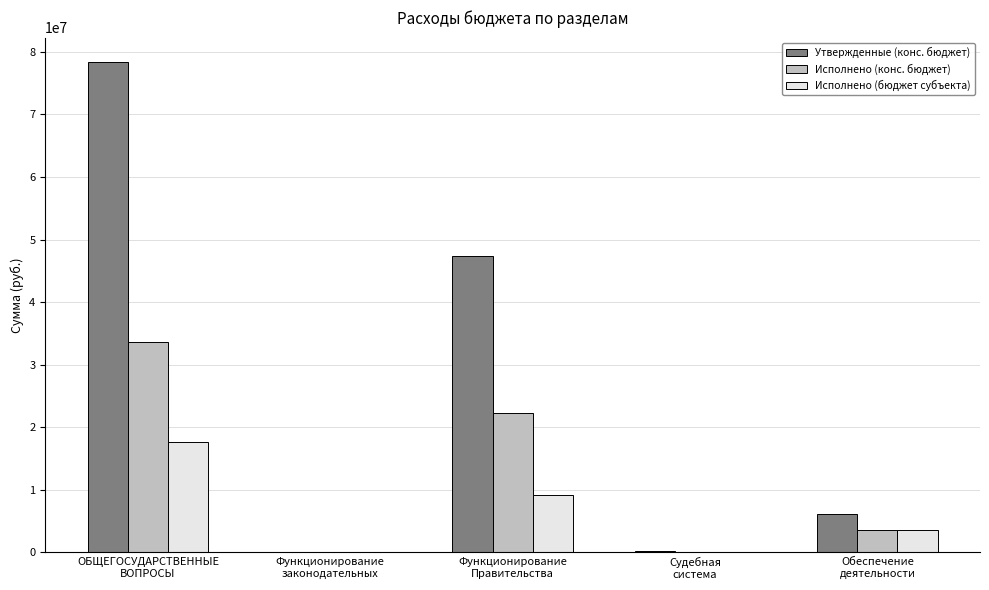

What is the greatest value displayed?

78360359.5